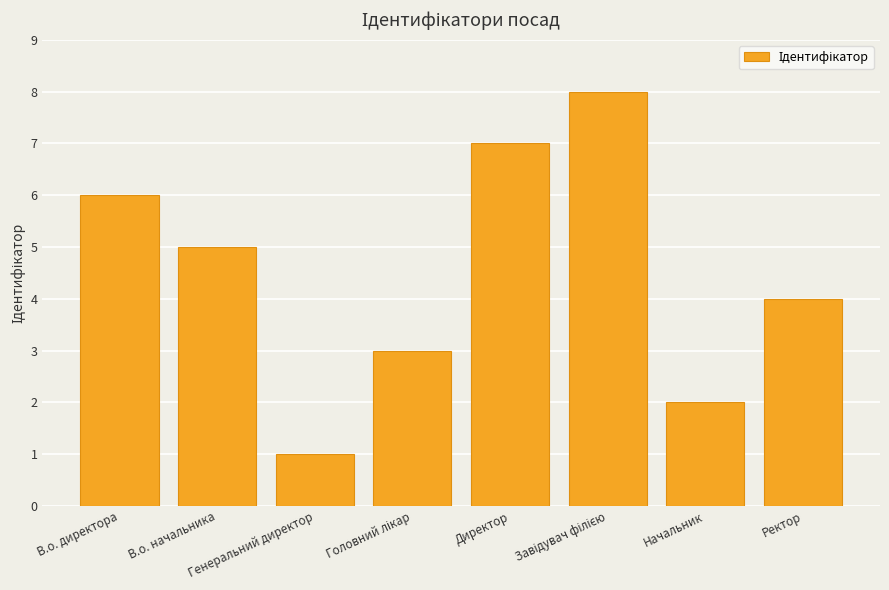

What is the maximum value shown in the chart?

8